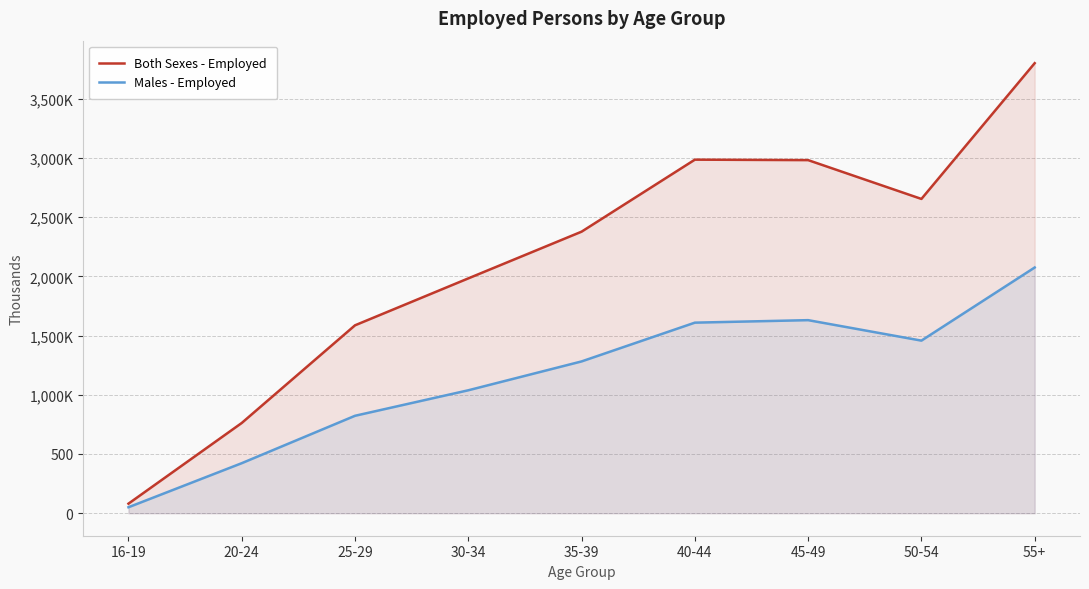

Which has a higher value, 55+ or 50-54?

55+